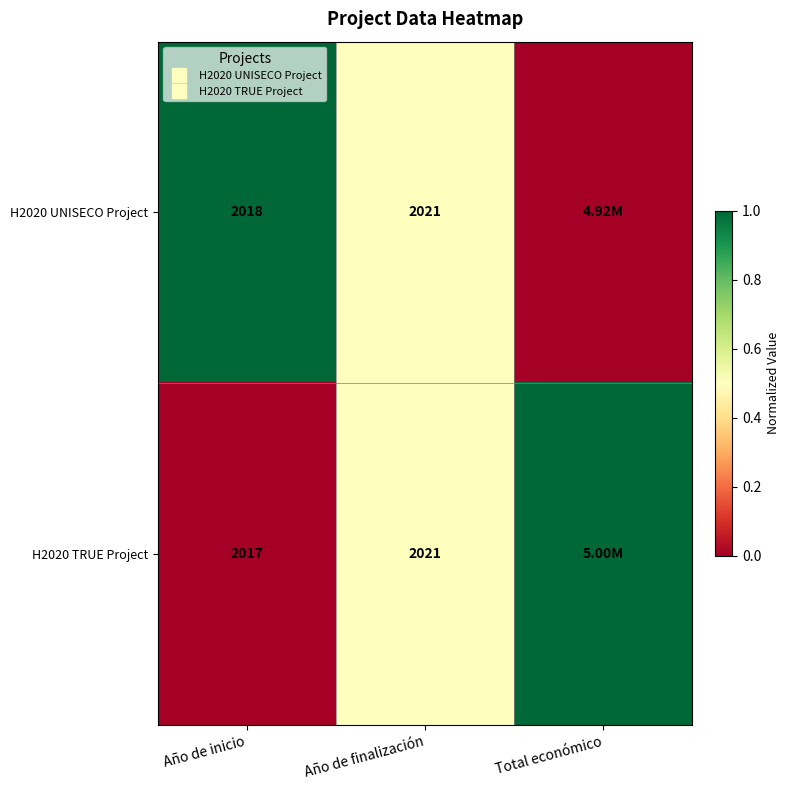

True or false: H2020 UNISECO Project has a value of 0.6 at Total económico.

False